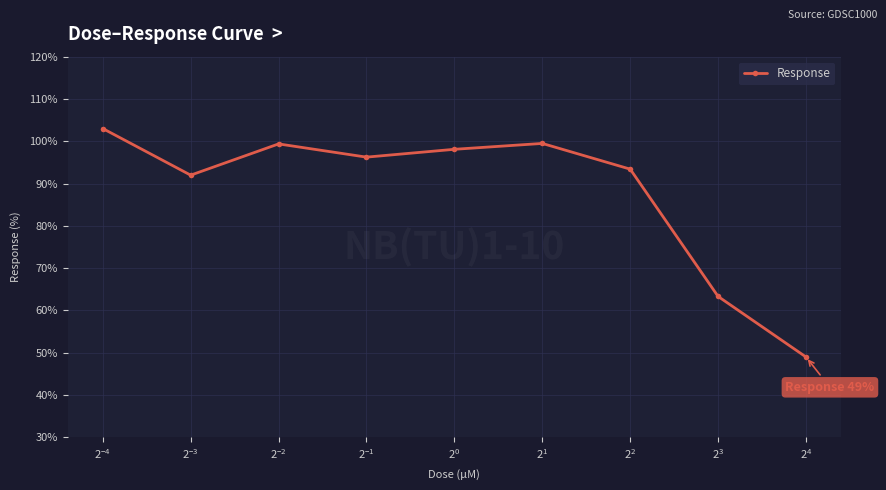

Does the chart display data point markers on the line(s)?

Yes